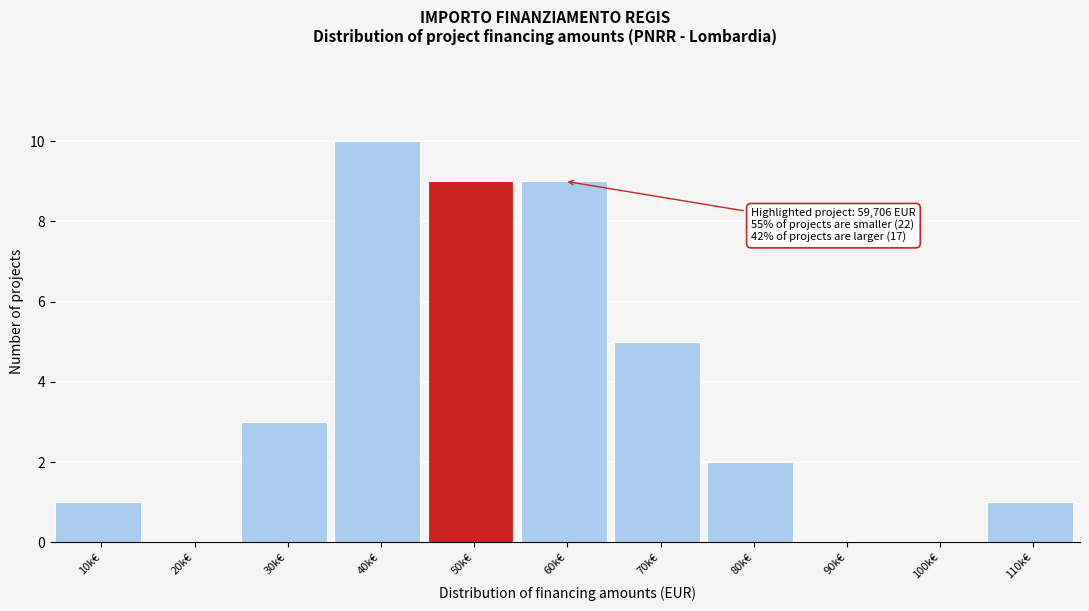

Reading left to right, what are all the values shown in this chart?

10k€=1	20k€=0	30k€=3	40k€=10	50k€=9	60k€=9	70k€=5	80k€=2	90k€=0	100k€=0	110k€=1